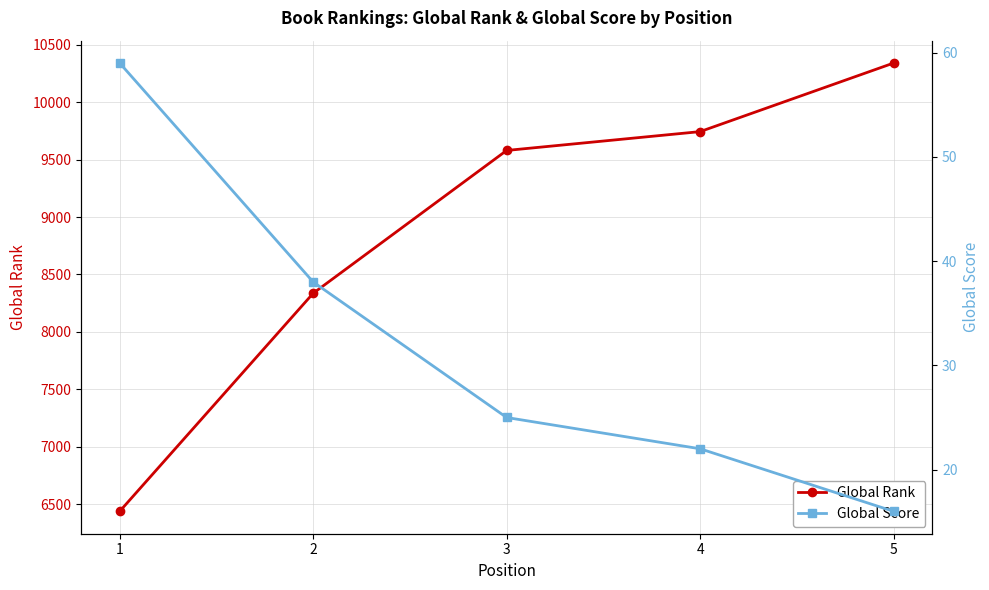

Reading left to right, list all the values displayed in this chart.

Global Rank: 1=6437	2=8336	3=9580	4=9744	5=10341
Global Score: 1=59	2=38	3=25	4=22	5=16